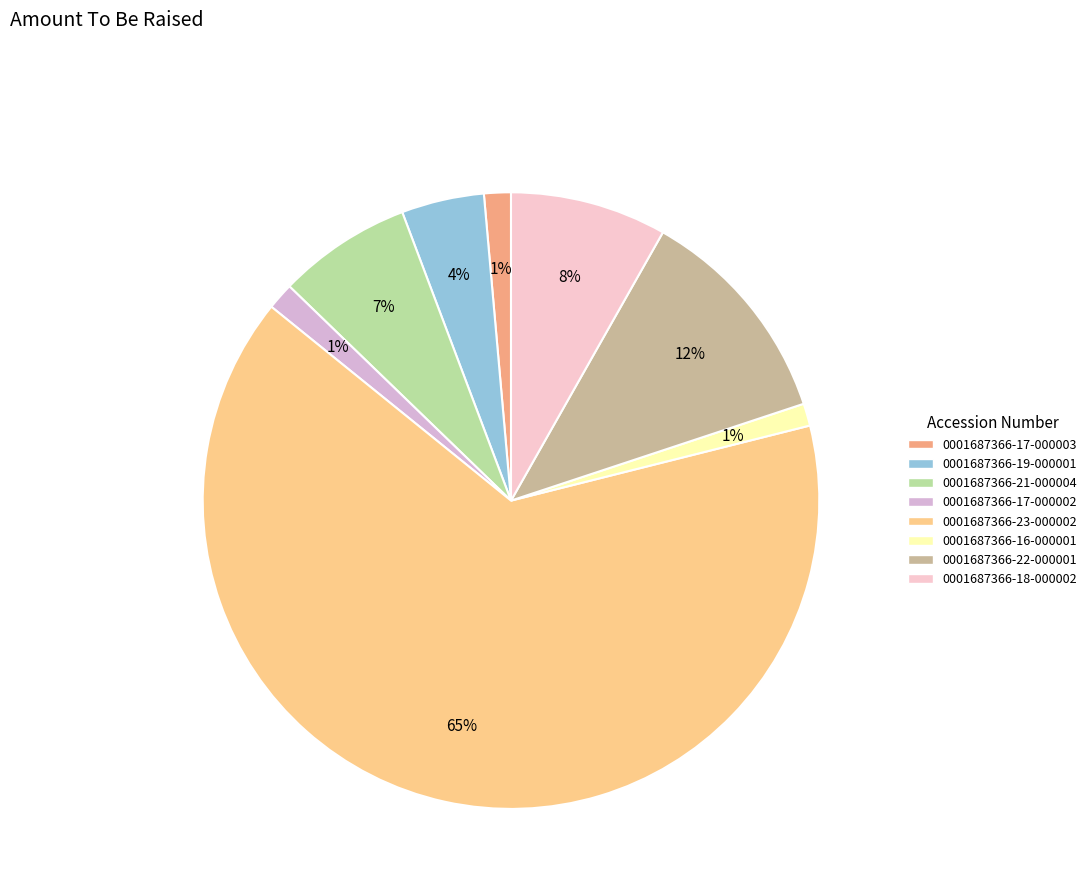

Rank the categories by value from lowest to highest.

0001687366-16-000001, 0001687366-17-000003, 0001687366-17-000002, 0001687366-19-000001, 0001687366-21-000004, 0001687366-18-000002, 0001687366-22-000001, 0001687366-23-000002